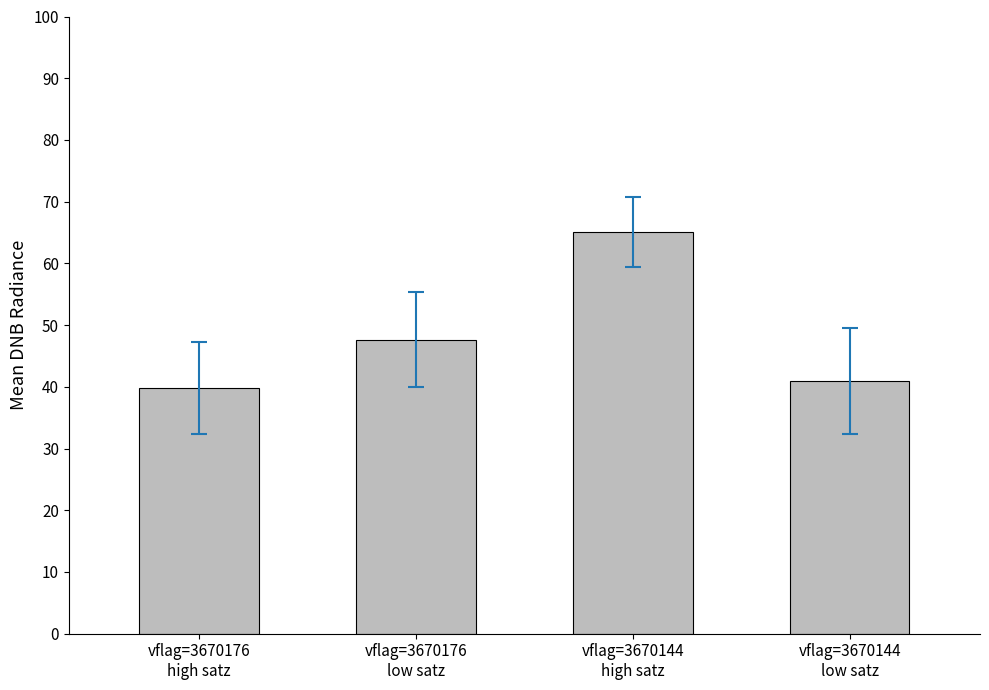

List the labels in order of value, smallest first.

vflag=3670176
high satz, vflag=3670144
low satz, vflag=3670176
low satz, vflag=3670144
high satz